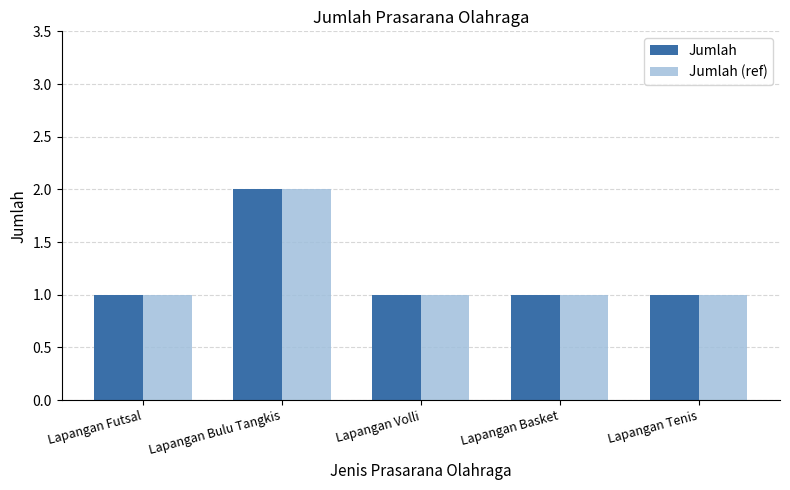

Does the chart contain any negative values?

No